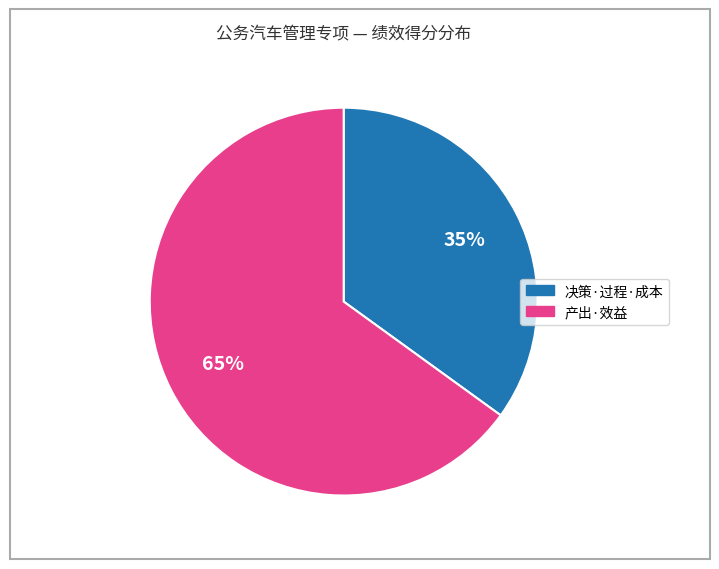

Combined, do 产出·效益 and 决策·过程·成本 account for over 50%?

Yes